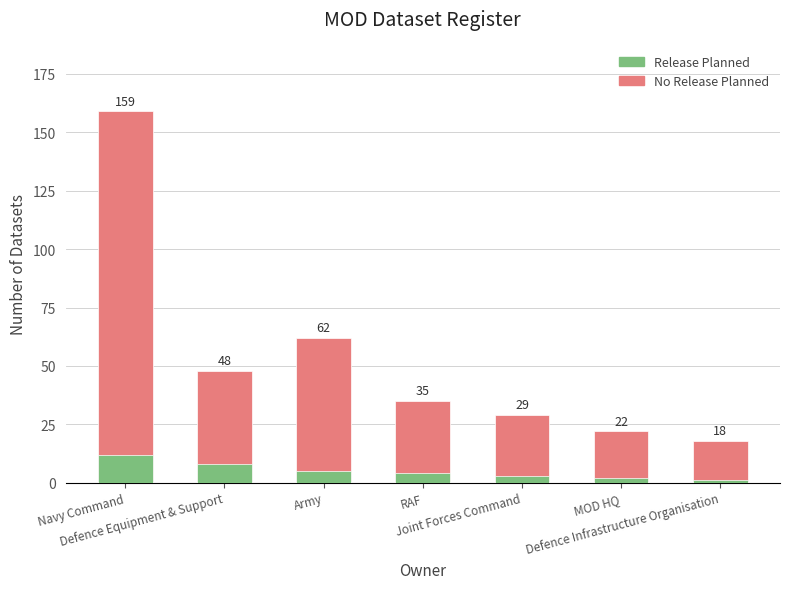

What is the total value across all series at Army?

67